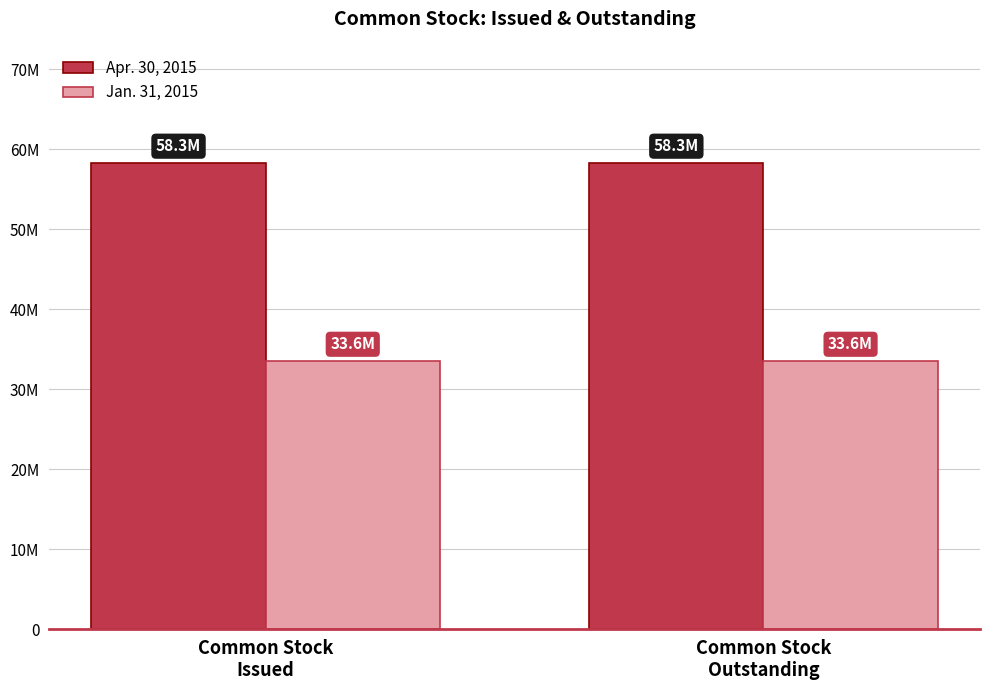

Does the chart contain any negative values?

No